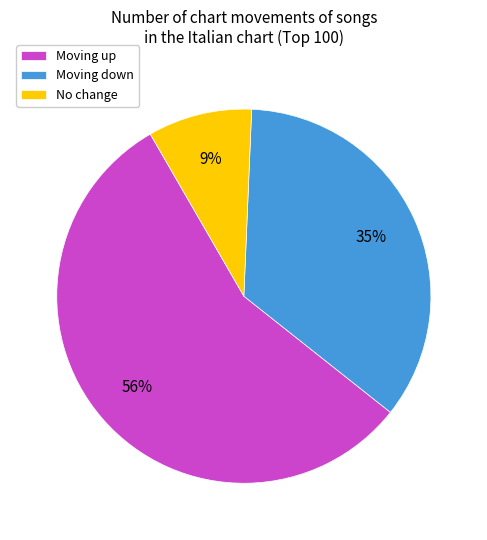

Is it true that Moving up is 56% of the pie?

True